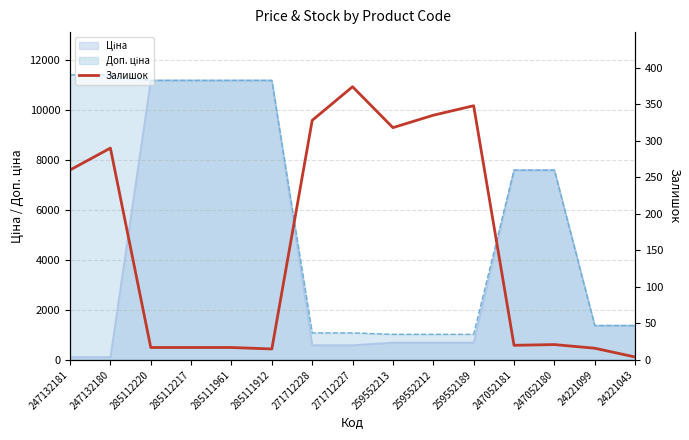

What is the ratio of the value at 247132180 to the value at 24221043?

72.5